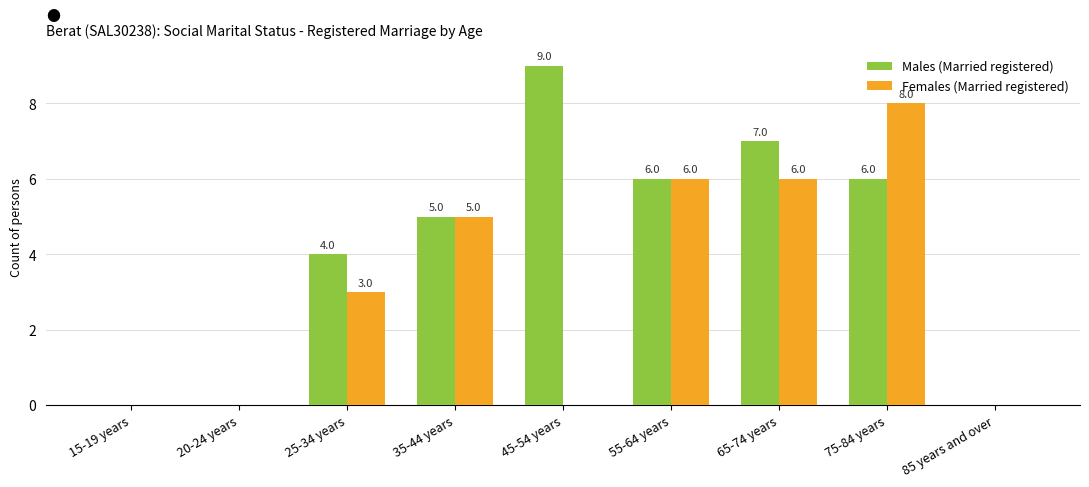

Count the number of categories in the chart.

9